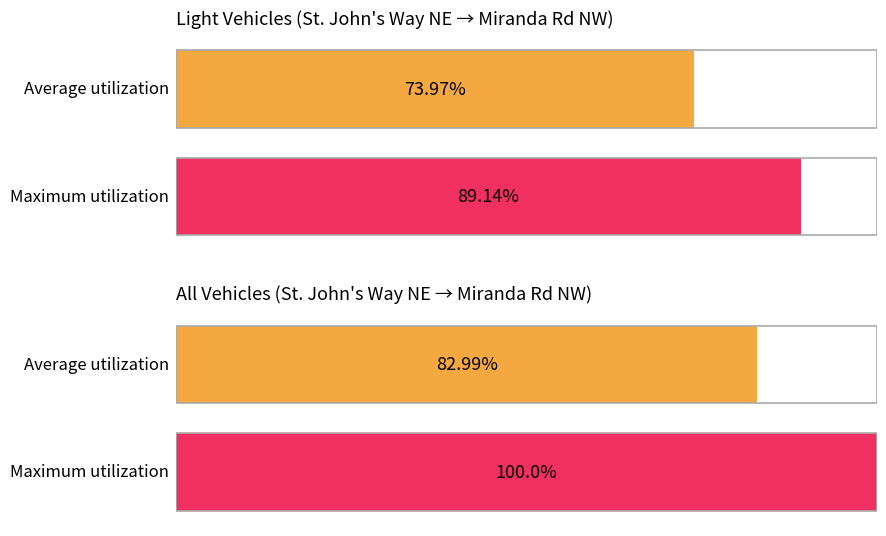

Is it true that All Vehs equals 11.7 at 07:30?

False